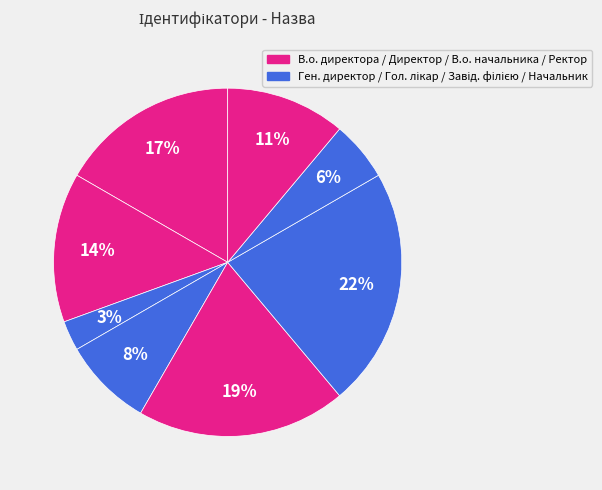

What is the smallest slice in the pie chart?

Генеральний директор